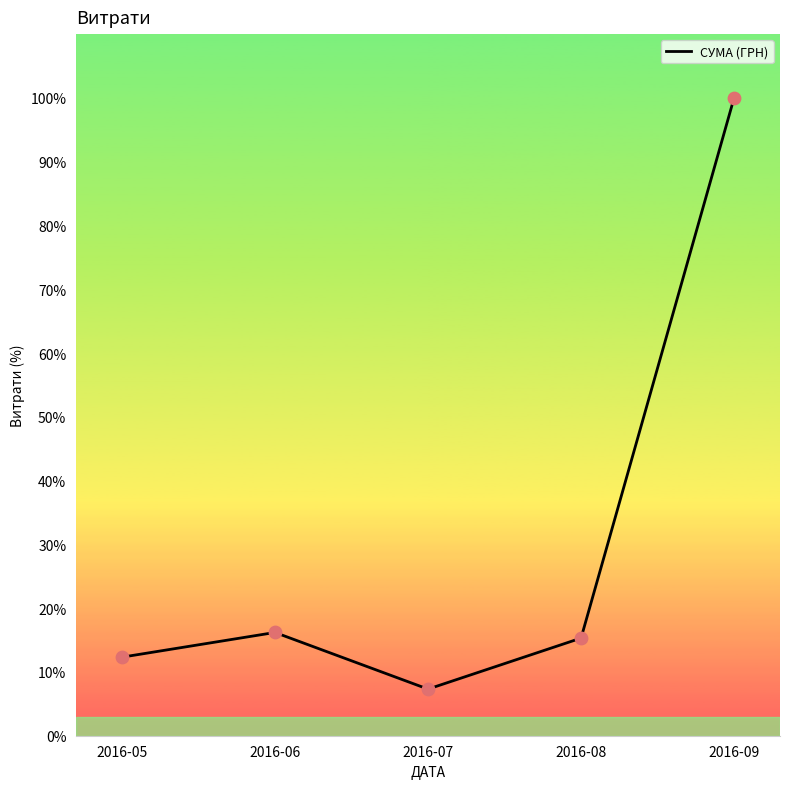

Which has a higher value, 2016-05 or 2016-08?

2016-08